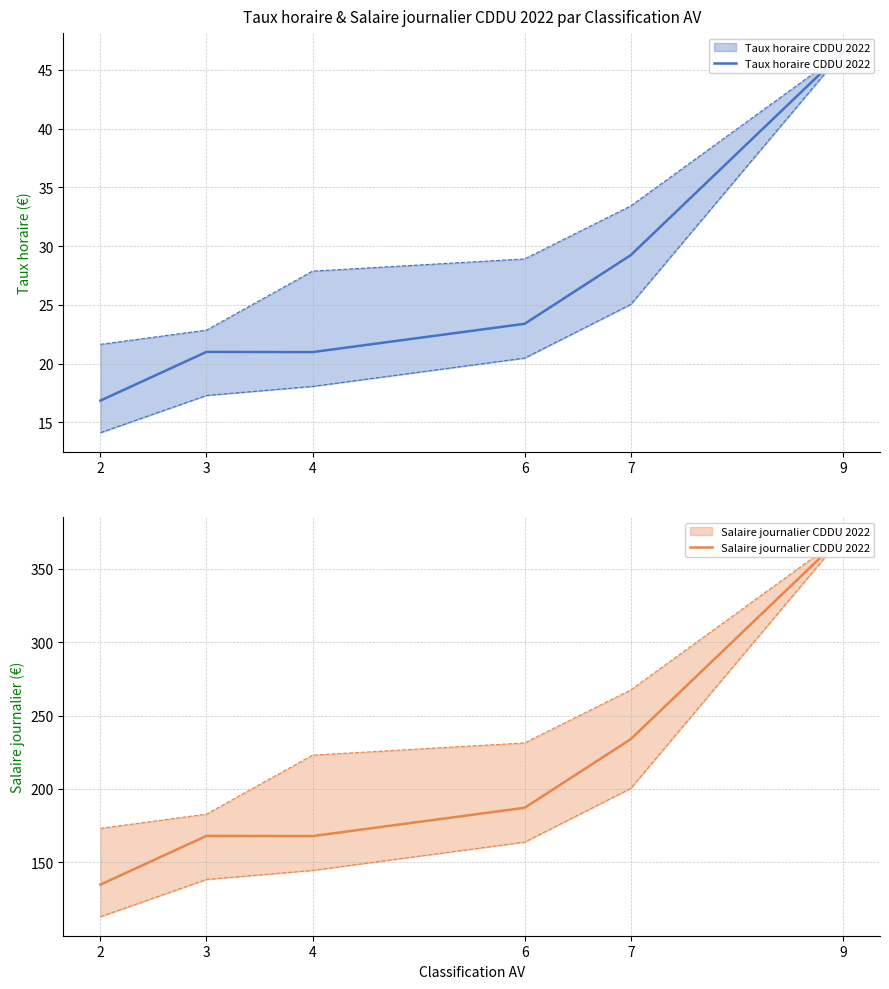

At which category does Taux horaire CDDU 2022 reach its first local valley?

4